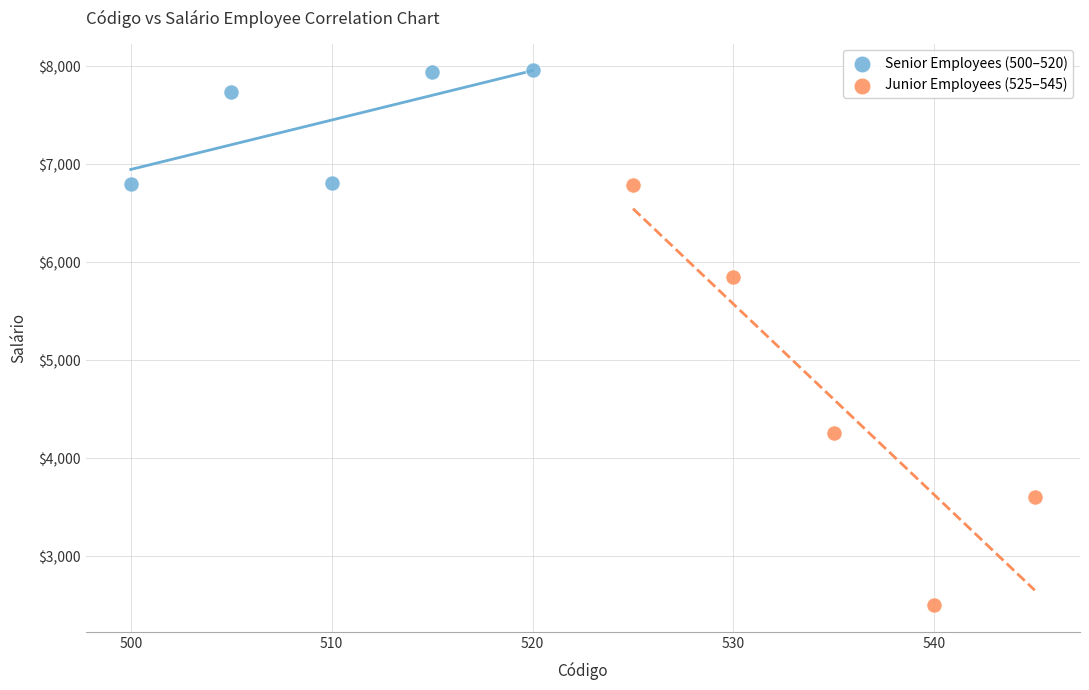

What are all the series names shown in the legend?

Senior Employees (500–520), Junior Employees (525–545)